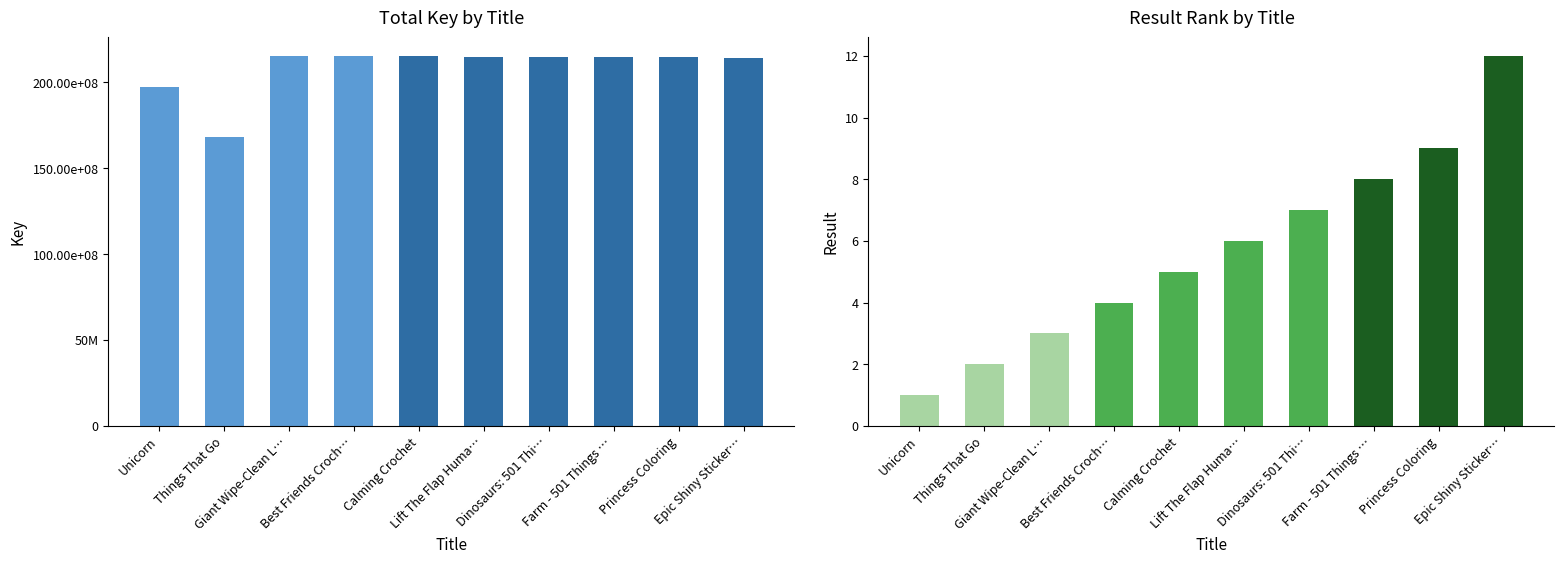

Between Unicorn and Giant Wipe-Clean L…, which series saw the biggest shift?

Key (sum)